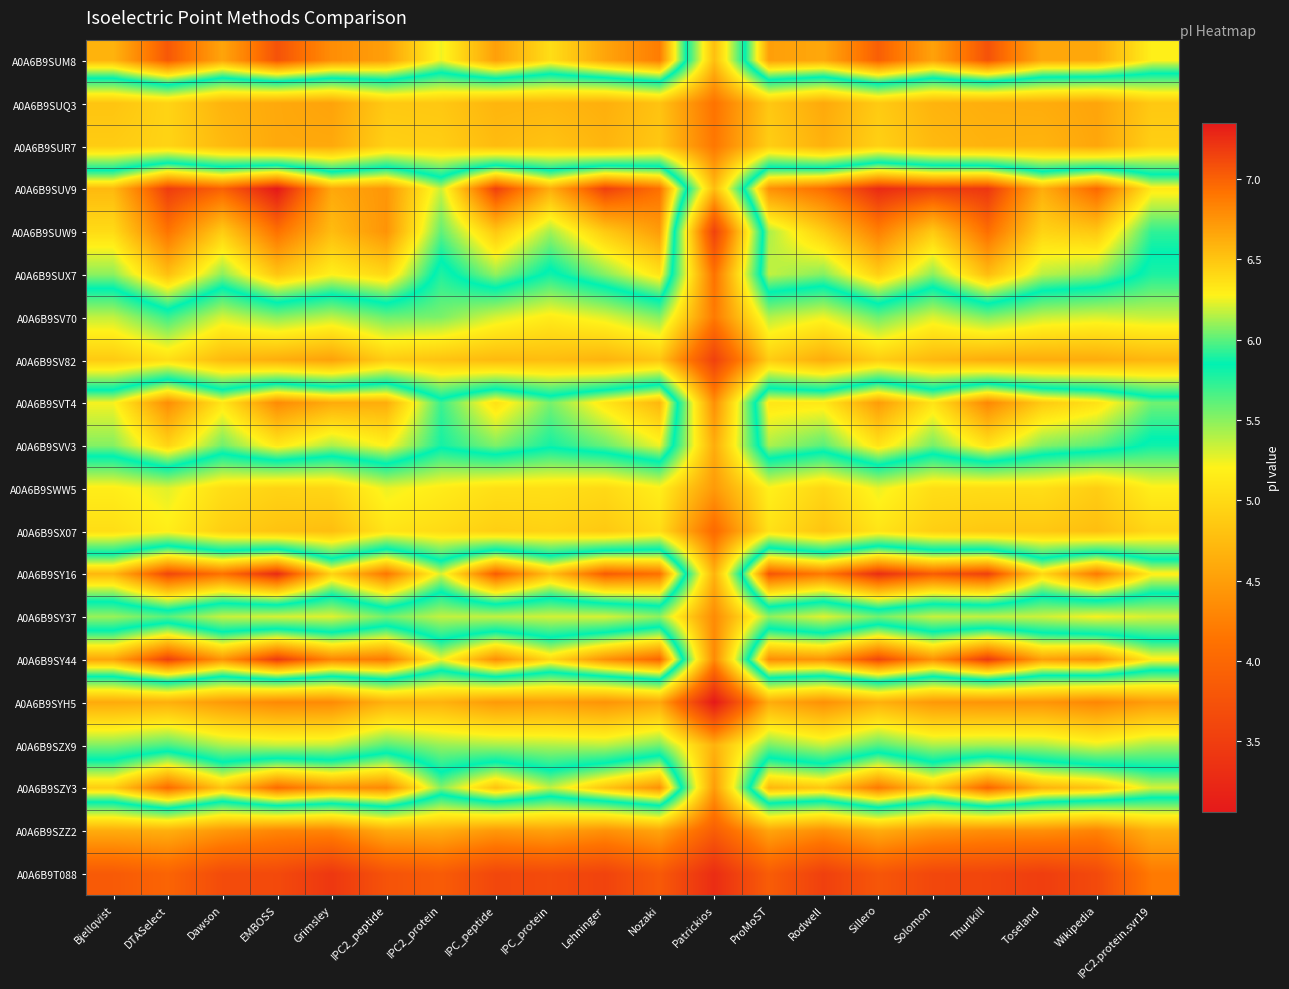

Reading right to left, what are all the values shown in this chart?

A0A6B9SUM8: IPC2.protein.svr19=6.3	Wikipedia=6.6	Toseland=6.6	Thurlkill=7.1	Solomon=6.7	Sillero=7.0	Rodwell=6.6	ProMoST=6.7	Patrickios=4.8	Nozaki=6.9	Lehninger=6.7	IPC_protein=6.4	IPC_peptide=6.7	IPC2_protein=6.2	IPC2_peptide=6.7	Grimsley=6.8	EMBOSS=7.1	Dawson=6.7	DTASelect=7.0	Bjellqvist=6.6
A0A6B9SUQ3: IPC2.protein.svr19=4.9	Wikipedia=4.6	Toseland=4.6	Thurlkill=4.6	Solomon=4.7	Sillero=4.9	Rodwell=4.6	ProMoST=4.9	Patrickios=4.1	Nozaki=4.8	Lehninger=4.6	IPC_protein=4.7	IPC_peptide=4.7	IPC2_protein=4.9	IPC2_peptide=4.9	Grimsley=4.5	EMBOSS=4.6	Dawson=4.7	DTASelect=5.0	Bjellqvist=4.8
A0A6B9SUR7: IPC2.protein.svr19=4.9	Wikipedia=4.6	Toseland=4.7	Thurlkill=4.7	Solomon=4.7	Sillero=4.9	Rodwell=4.7	ProMoST=4.9	Patrickios=4.2	Nozaki=4.9	Lehninger=4.7	IPC_protein=4.8	IPC_peptide=4.7	IPC2_protein=4.9	IPC2_peptide=4.9	Grimsley=4.6	EMBOSS=4.6	Dawson=4.7	DTASelect=5.0	Bjellqvist=4.9
A0A6B9SUV9: IPC2.protein.svr19=6.3	Wikipedia=7.0	Toseland=6.6	Thurlkill=7.2	Solomon=7.2	Sillero=7.3	Rodwell=6.9	ProMoST=6.8	Patrickios=4.8	Nozaki=6.9	Lehninger=7.2	IPC_protein=6.6	IPC_peptide=7.2	IPC2_protein=6.2	IPC2_peptide=6.7	Grimsley=6.6	EMBOSS=7.4	Dawson=7.0	DTASelect=7.2	Bjellqvist=6.6
A0A6B9SUW9: IPC2.protein.svr19=5.9	Wikipedia=6.5	Toseland=6.4	Thurlkill=6.9	Solomon=6.5	Sillero=6.9	Rodwell=6.5	ProMoST=6.1	Patrickios=3.6	Nozaki=6.7	Lehninger=6.5	IPC_protein=6.1	IPC_peptide=6.5	IPC2_protein=6.0	IPC2_peptide=6.8	Grimsley=6.5	EMBOSS=6.9	Dawson=6.5	DTASelect=6.9	Bjellqvist=6.4
A0A6B9SUX7: IPC2.protein.svr19=5.8	Wikipedia=6.1	Toseland=6.2	Thurlkill=6.5	Solomon=6.1	Sillero=6.5	Rodwell=6.1	ProMoST=6.2	Patrickios=4.1	Nozaki=6.4	Lehninger=6.1	IPC_protein=5.8	IPC_peptide=6.1	IPC2_protein=5.8	IPC2_peptide=6.4	Grimsley=6.3	EMBOSS=6.5	Dawson=6.1	DTASelect=6.5	Bjellqvist=6.1
A0A6B9SV70: IPC2.protein.svr19=5.3	Wikipedia=5.3	Toseland=5.3	Thurlkill=5.5	Solomon=5.3	Sillero=5.6	Rodwell=5.2	ProMoST=5.4	Patrickios=4.2	Nozaki=5.5	Lehninger=5.3	IPC_protein=5.2	IPC_peptide=5.3	IPC2_protein=5.5	IPC2_peptide=5.6	Grimsley=5.4	EMBOSS=5.5	Dawson=5.3	DTASelect=5.7	Bjellqvist=5.4
A0A6B9SV82: IPC2.protein.svr19=4.7	Wikipedia=4.6	Toseland=4.6	Thurlkill=4.6	Solomon=4.7	Sillero=4.9	Rodwell=4.6	ProMoST=4.9	Patrickios=3.5	Nozaki=4.8	Lehninger=4.7	IPC_protein=4.8	IPC_peptide=4.7	IPC2_protein=4.8	IPC2_peptide=4.9	Grimsley=4.5	EMBOSS=4.6	Dawson=4.7	DTASelect=5.0	Bjellqvist=4.9
A0A6B9SVT4: IPC2.protein.svr19=6.0	Wikipedia=6.4	Toseland=6.5	Thurlkill=6.8	Solomon=6.4	Sillero=6.7	Rodwell=6.3	ProMoST=6.3	Patrickios=4.4	Nozaki=6.6	Lehninger=6.3	IPC_protein=6.0	IPC_peptide=6.4	IPC2_protein=5.9	IPC2_peptide=6.6	Grimsley=6.6	EMBOSS=6.8	Dawson=6.3	DTASelect=6.8	Bjellqvist=6.3
A0A6B9SVV3: IPC2.protein.svr19=5.8	Wikipedia=6.0	Toseland=6.1	Thurlkill=6.4	Solomon=6.0	Sillero=6.4	Rodwell=6.0	ProMoST=6.1	Patrickios=4.6	Nozaki=6.2	Lehninger=6.0	IPC_protein=5.9	IPC_peptide=6.1	IPC2_protein=5.9	IPC2_peptide=6.3	Grimsley=6.1	EMBOSS=6.3	Dawson=6.0	DTASelect=6.4	Bjellqvist=6.1
A0A6B9SWW5: IPC2.protein.svr19=5.2	Wikipedia=4.9	Toseland=5.0	Thurlkill=5.0	Solomon=5.0	Sillero=5.3	Rodwell=5.0	ProMoST=5.2	Patrickios=4.5	Nozaki=5.2	Lehninger=5.0	IPC_protein=5.1	IPC_peptide=5.1	IPC2_protein=5.2	IPC2_peptide=5.3	Grimsley=5.0	EMBOSS=5.0	Dawson=5.0	DTASelect=5.3	Bjellqvist=5.2
A0A6B9SX07: IPC2.protein.svr19=5.0	Wikipedia=4.8	Toseland=4.9	Thurlkill=4.9	Solomon=4.9	Sillero=5.1	Rodwell=4.8	ProMoST=5.1	Patrickios=4.0	Nozaki=5.0	Lehninger=4.9	IPC_protein=4.9	IPC_peptide=4.9	IPC2_protein=5.0	IPC2_peptide=5.1	Grimsley=4.8	EMBOSS=4.8	Dawson=4.9	DTASelect=5.2	Bjellqvist=5.0
A0A6B9SY16: IPC2.protein.svr19=6.3	Wikipedia=6.9	Toseland=6.4	Thurlkill=7.2	Solomon=7.0	Sillero=7.2	Rodwell=6.9	ProMoST=7.1	Patrickios=4.7	Nozaki=6.9	Lehninger=7.0	IPC_protein=6.5	IPC_peptide=7.0	IPC2_protein=6.2	IPC2_peptide=6.9	Grimsley=6.4	EMBOSS=7.3	Dawson=6.9	DTASelect=7.1	Bjellqvist=6.6
A0A6B9SY37: IPC2.protein.svr19=5.3	Wikipedia=5.2	Toseland=5.3	Thurlkill=5.4	Solomon=5.3	Sillero=5.6	Rodwell=5.3	ProMoST=5.5	Patrickios=4.3	Nozaki=5.5	Lehninger=5.3	IPC_protein=5.3	IPC_peptide=5.4	IPC2_protein=5.4	IPC2_peptide=5.6	Grimsley=5.3	EMBOSS=5.3	Dawson=5.3	DTASelect=5.6	Bjellqvist=5.5
A0A6B9SY44: IPC2.protein.svr19=6.3	Wikipedia=6.8	Toseland=6.7	Thurlkill=7.2	Solomon=6.8	Sillero=7.1	Rodwell=6.8	ProMoST=6.8	Patrickios=4.3	Nozaki=7.0	Lehninger=6.8	IPC_protein=6.4	IPC_peptide=6.8	IPC2_protein=6.2	IPC2_peptide=6.9	Grimsley=6.8	EMBOSS=7.2	Dawson=6.8	DTASelect=7.2	Bjellqvist=6.7
A0A6B9SYH5: IPC2.protein.svr19=4.5	Wikipedia=4.3	Toseland=4.4	Thurlkill=4.4	Solomon=4.5	Sillero=4.7	Rodwell=4.4	ProMoST=4.6	Patrickios=3.1	Nozaki=4.6	Lehninger=4.4	IPC_protein=4.5	IPC_peptide=4.5	IPC2_protein=4.7	IPC2_peptide=4.7	Grimsley=4.3	EMBOSS=4.3	Dawson=4.5	DTASelect=4.6	Bjellqvist=4.6
A0A6B9SZX9: IPC2.protein.svr19=5.4	Wikipedia=5.3	Toseland=5.4	Thurlkill=5.4	Solomon=5.4	Sillero=5.6	Rodwell=5.3	ProMoST=5.5	Patrickios=4.7	Nozaki=5.5	Lehninger=5.4	IPC_protein=5.4	IPC_peptide=5.4	IPC2_protein=5.5	IPC2_peptide=5.6	Grimsley=5.4	EMBOSS=5.3	Dawson=5.4	DTASelect=5.7	Bjellqvist=5.5
A0A6B9SZY3: IPC2.protein.svr19=6.2	Wikipedia=6.5	Toseland=6.6	Thurlkill=7.0	Solomon=6.5	Sillero=6.9	Rodwell=6.5	ProMoST=6.6	Patrickios=4.5	Nozaki=6.8	Lehninger=6.5	IPC_protein=6.2	IPC_peptide=6.5	IPC2_protein=6.1	IPC2_peptide=6.8	Grimsley=6.8	EMBOSS=7.0	Dawson=6.5	DTASelect=7.0	Bjellqvist=6.5
A0A6B9SZZ2: IPC2.protein.svr19=4.6	Wikipedia=4.3	Toseland=4.4	Thurlkill=4.4	Solomon=4.4	Sillero=4.6	Rodwell=4.4	ProMoST=4.6	Patrickios=3.9	Nozaki=4.6	Lehninger=4.4	IPC_protein=4.5	IPC_peptide=4.5	IPC2_protein=4.6	IPC2_peptide=4.6	Grimsley=4.3	EMBOSS=4.3	Dawson=4.4	DTASelect=4.6	Bjellqvist=4.6
A0A6B9T088: IPC2.protein.svr19=4.2	Wikipedia=3.6	Toseland=3.5	Thurlkill=3.6	Solomon=3.6	Sillero=3.8	Rodwell=3.5	ProMoST=3.9	Patrickios=3.3	Nozaki=3.8	Lehninger=3.6	IPC_protein=3.7	IPC_peptide=3.6	IPC2_protein=3.9	IPC2_peptide=3.8	Grimsley=3.4	EMBOSS=3.6	Dawson=3.7	DTASelect=4.0	Bjellqvist=3.8